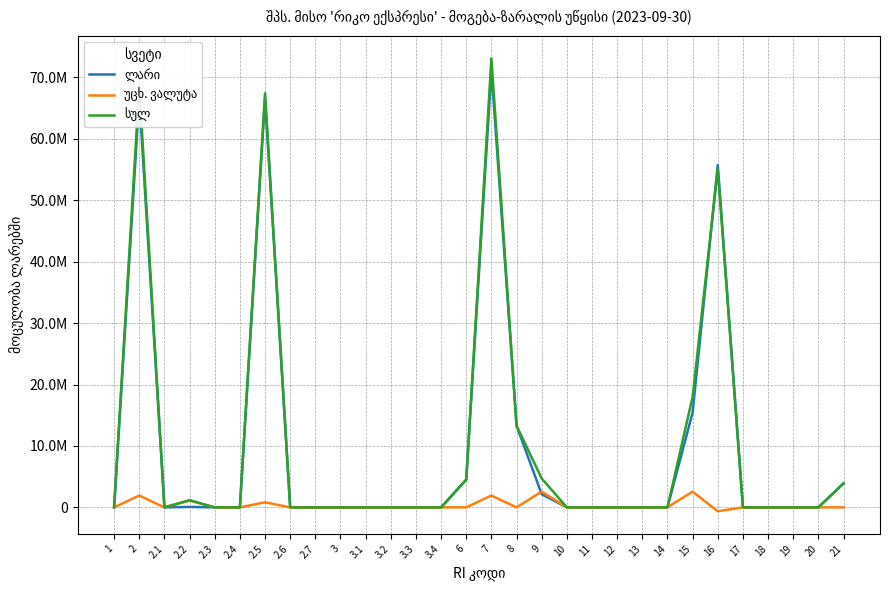

Is this an area chart (filled region under the line)?

No